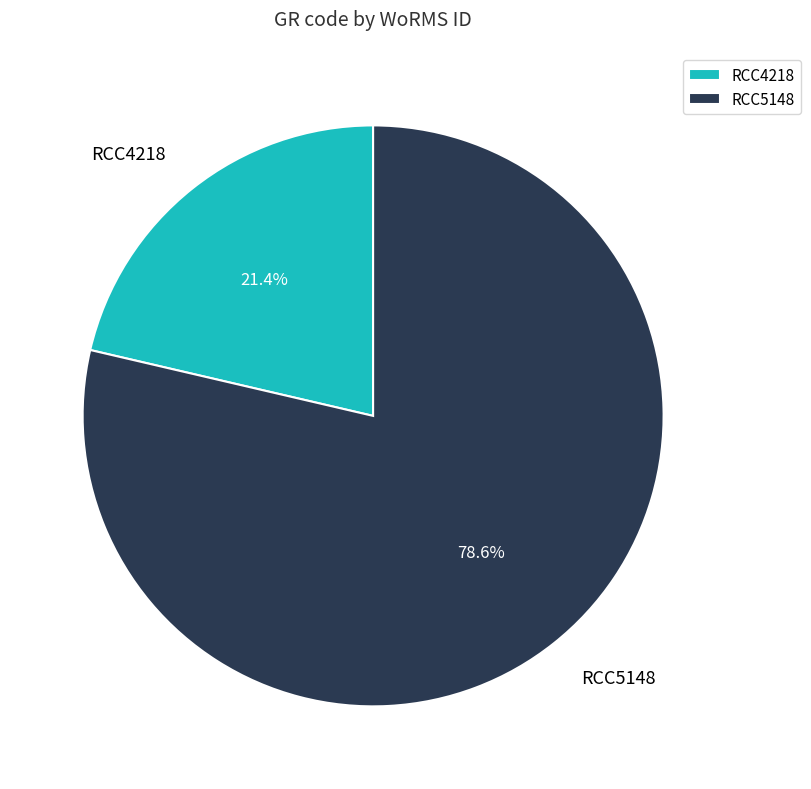

Between RCC4218 and RCC5148, which is larger?

RCC5148